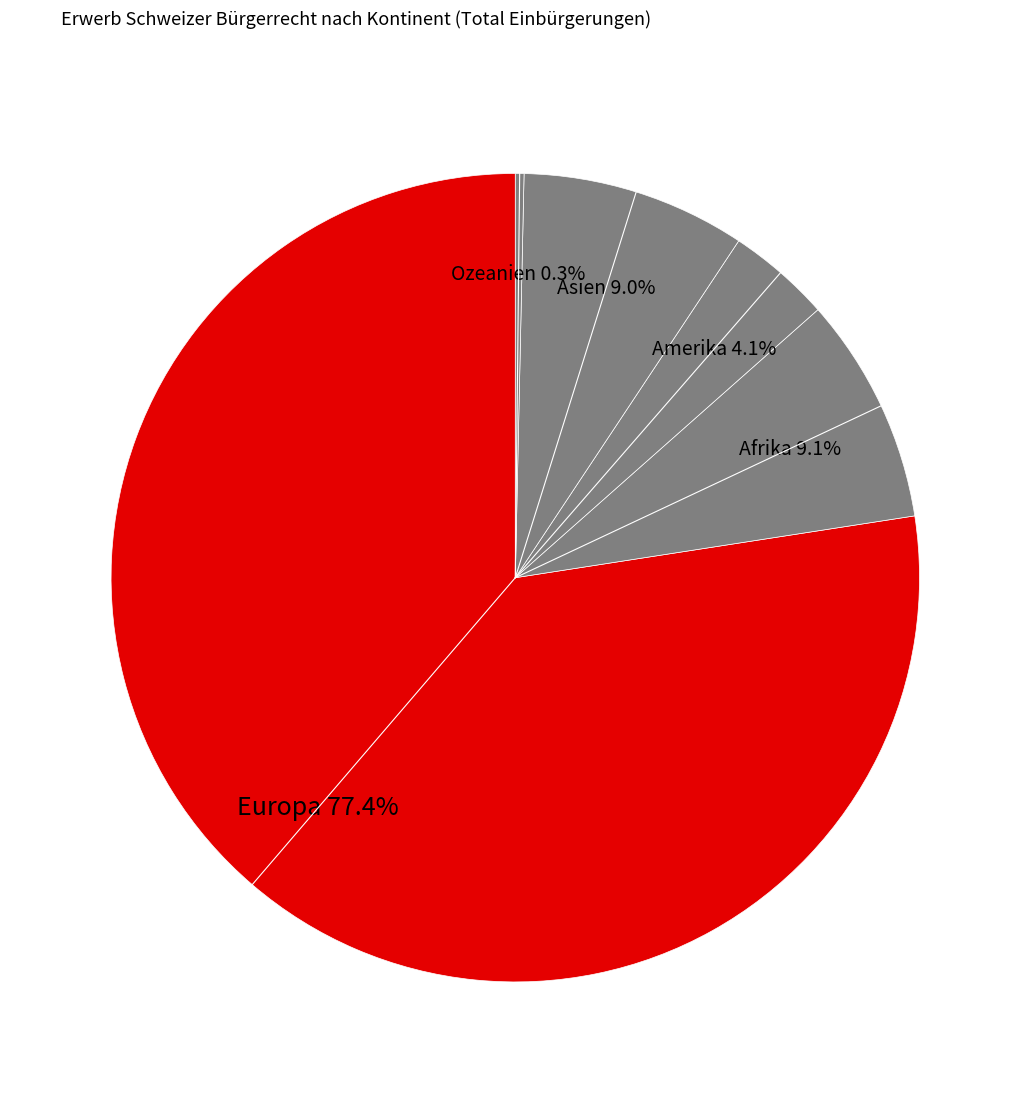

To the nearest percent, what is the difference between the largest and smallest slice percentages?

77%